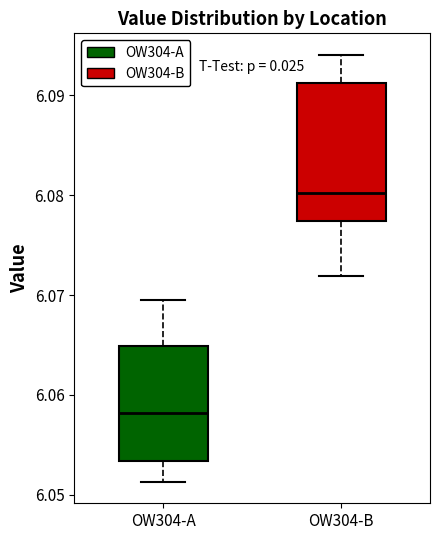

Reading left to right, transcribe this box plot: for each box, give where its median line is, the range the box spans, and where its two whiskers end, as read against the y-axis. The values are not printed on the chart, so give them approximately, as read against the axis.

OW304-A: median 6.058, box 6.053 to 6.065, whiskers 6.051 to 6.070
OW304-B: median 6.080, box 6.077 to 6.091, whiskers 6.072 to 6.094